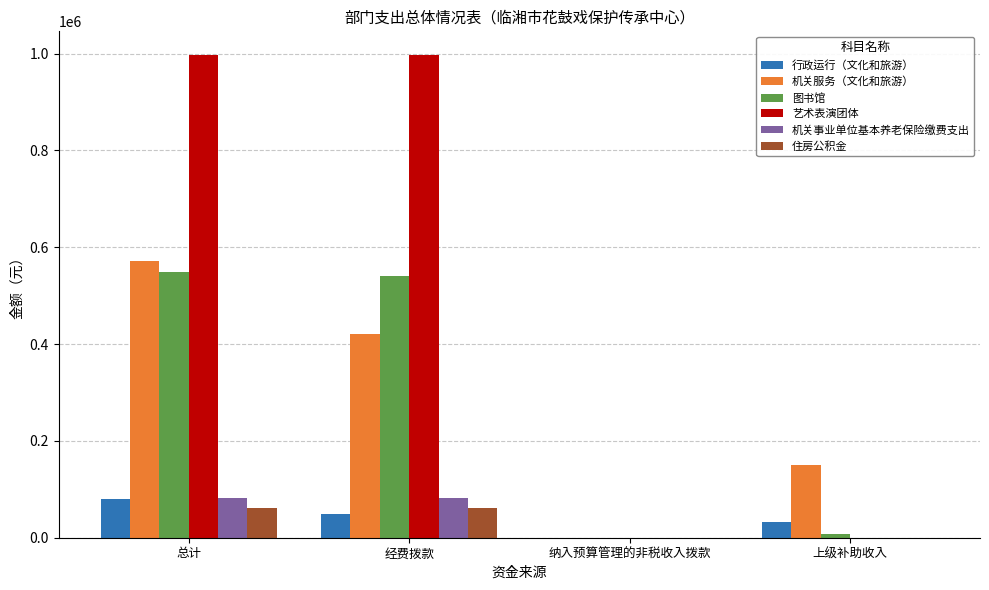

Which series has the largest total across all categories?

艺术表演团体